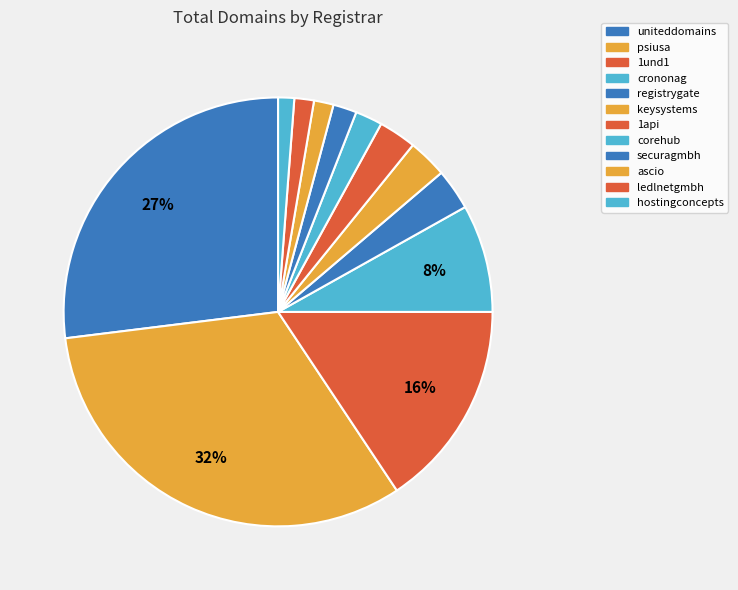

True or false: crononag accounts for 1% of the total.

False